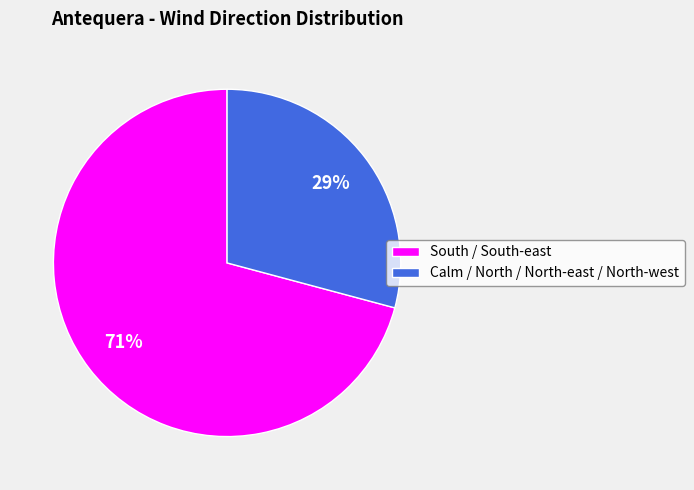

Count the number of slices in the pie.

2